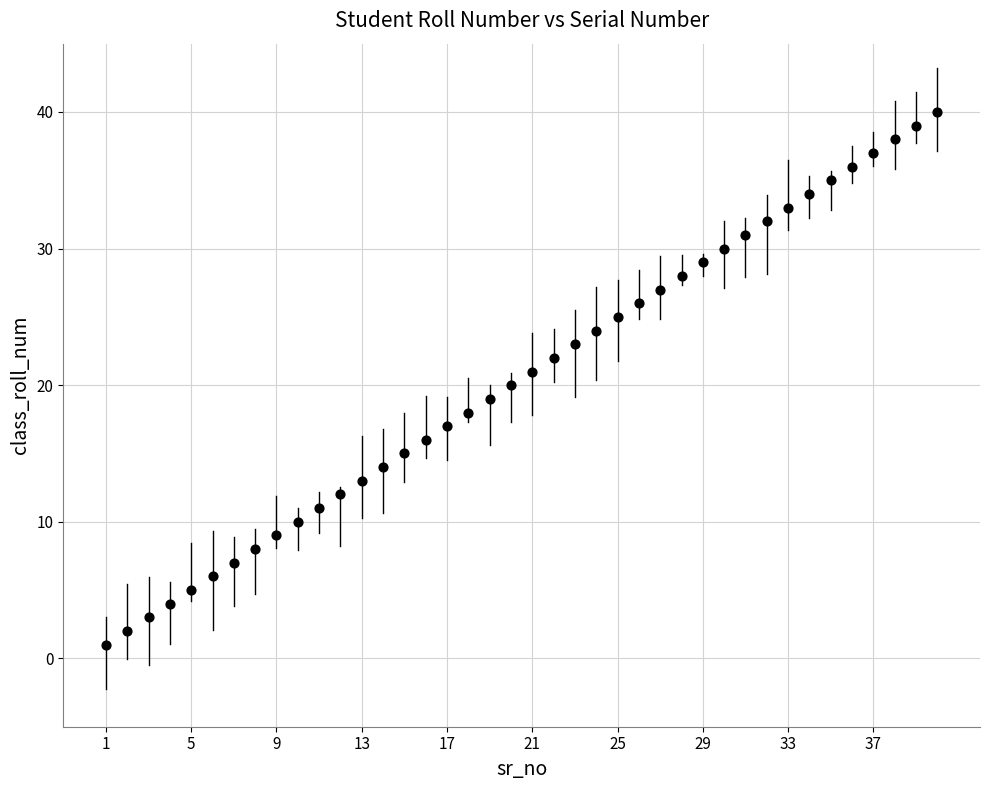

What is the range of X values (max minus min)?

39